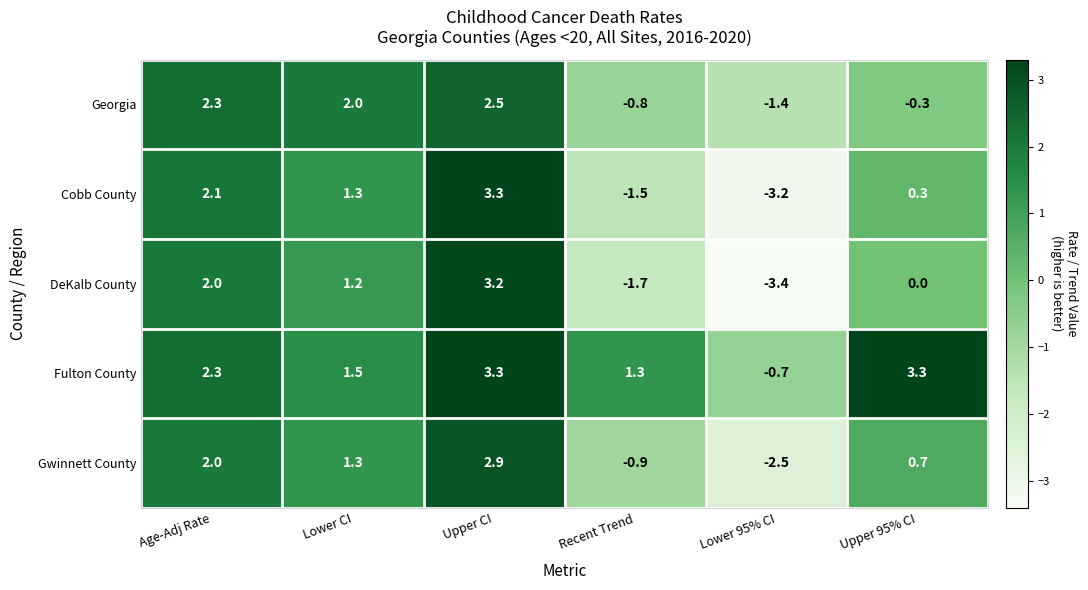

Rank the series at Upper 95% CI from highest to lowest value.

Fulton County, Gwinnett County, Cobb County, DeKalb County, Georgia